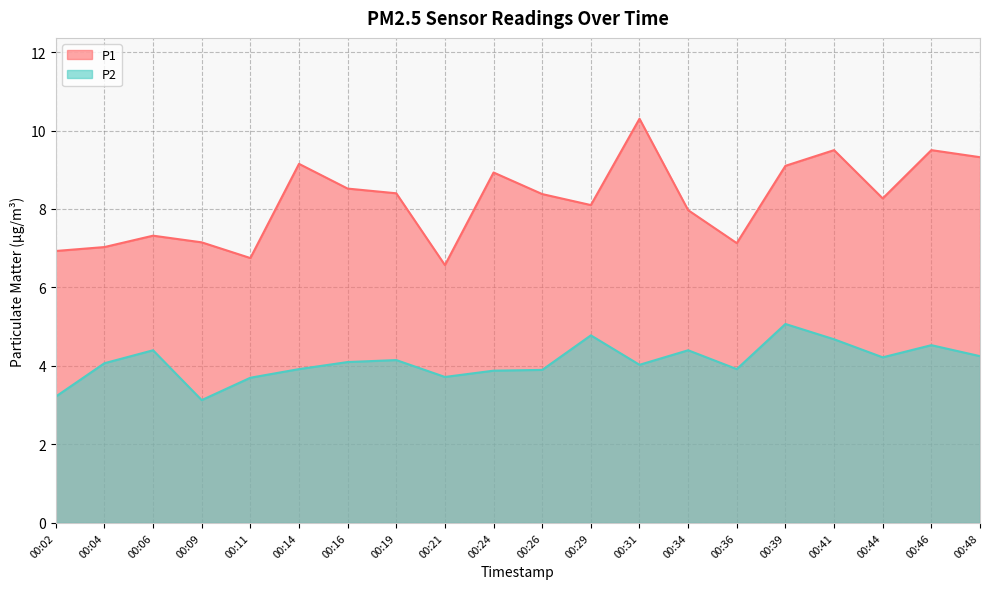

What is the value of the P2 point at the 9th from the left?

3.7